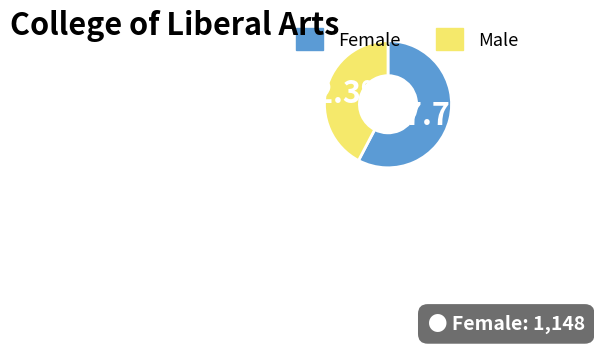

Is there a majority slice in this chart?

Yes